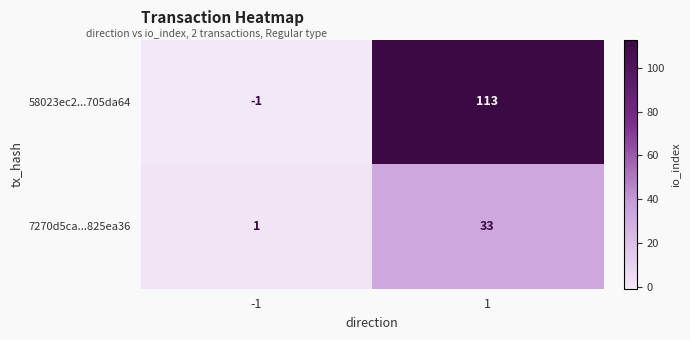

What is the difference between the 58023ec2...705da64 values at 1 and -1?

114